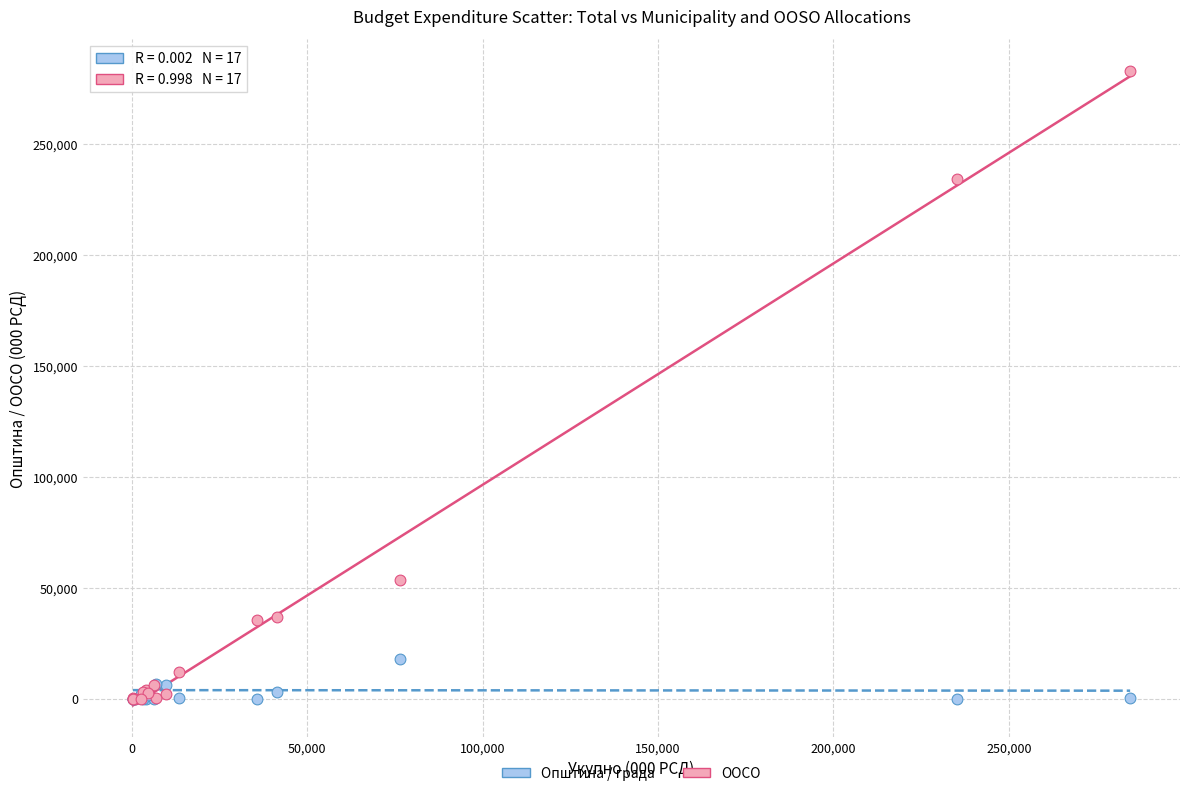

Which series reaches the maximum Y coordinate?

ООСО